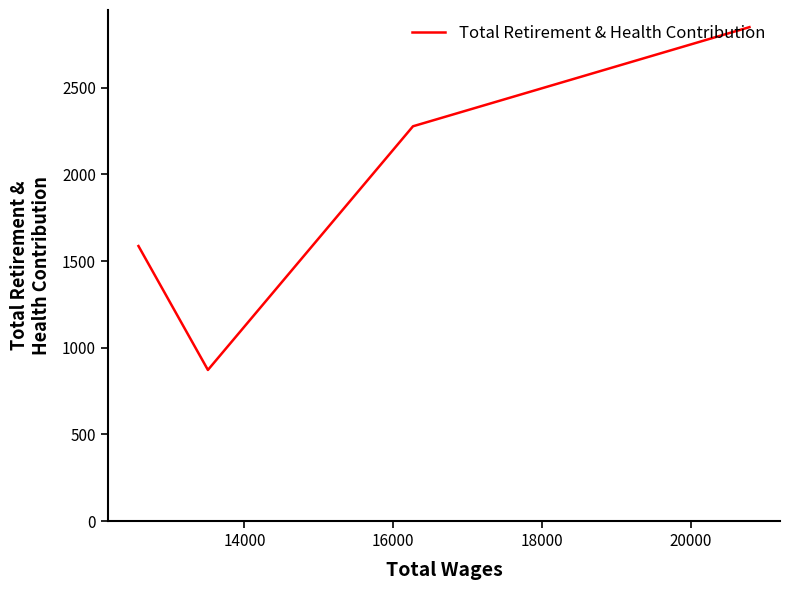

What is the minimum value shown in the chart?

872